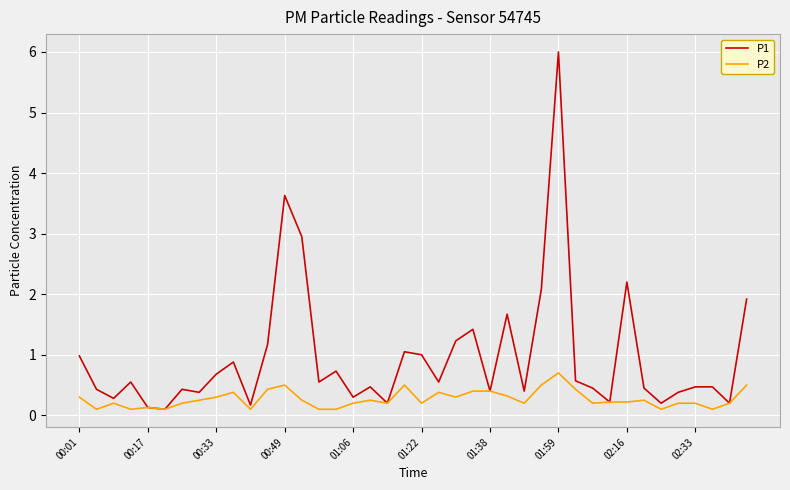

Which series has the largest range (max minus min)?

P1